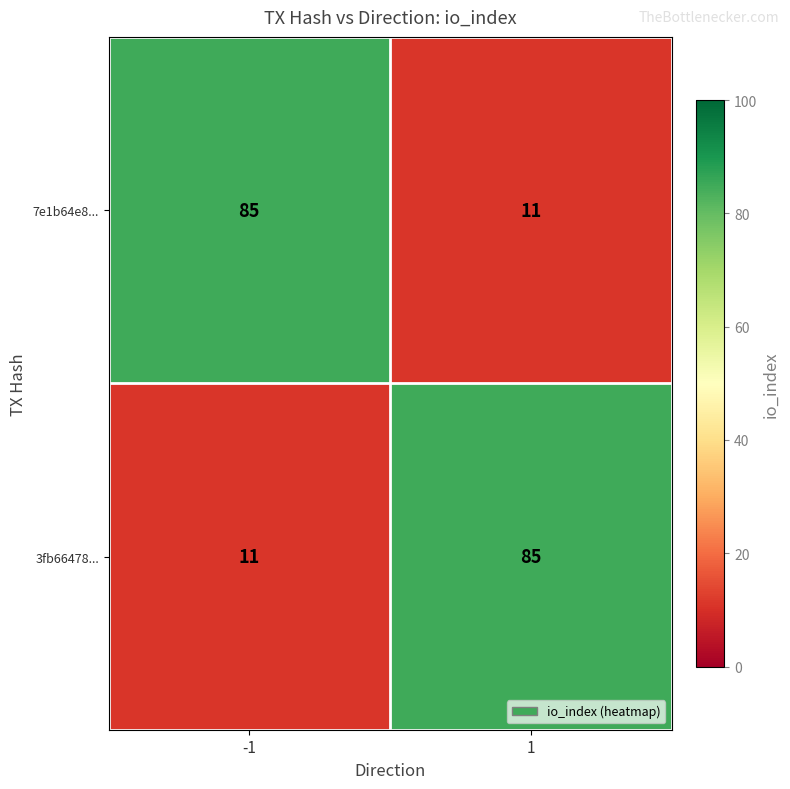

What is the sum of all 7e1b64e8... values?

96